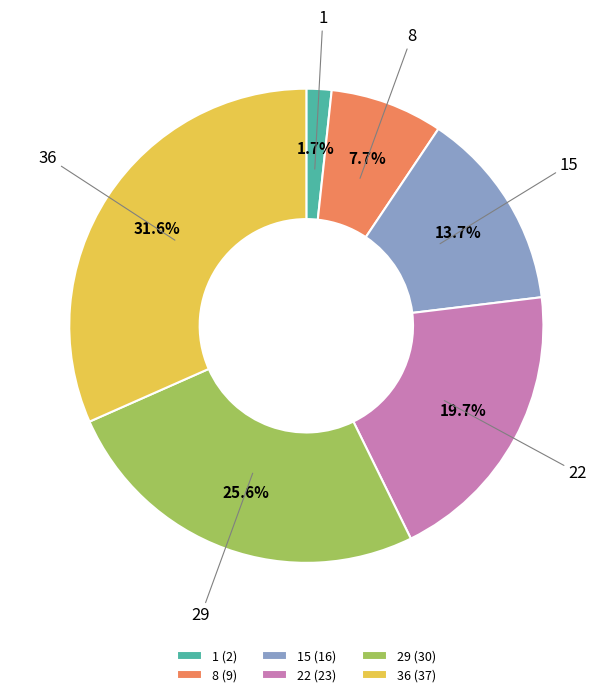

Between 22 and 29, which is larger?

29